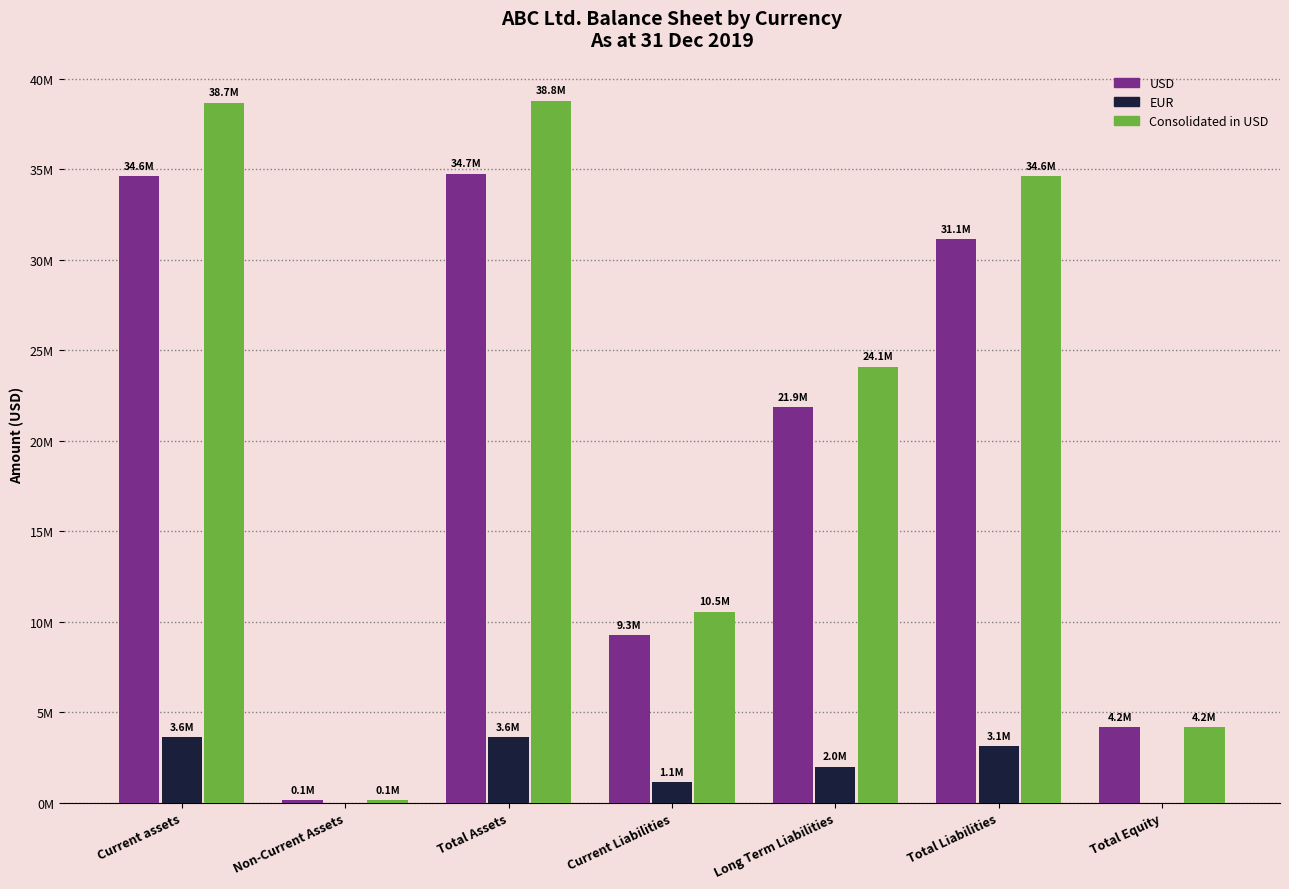

Are the bars grouped side by side (vs. stacked)?

Yes